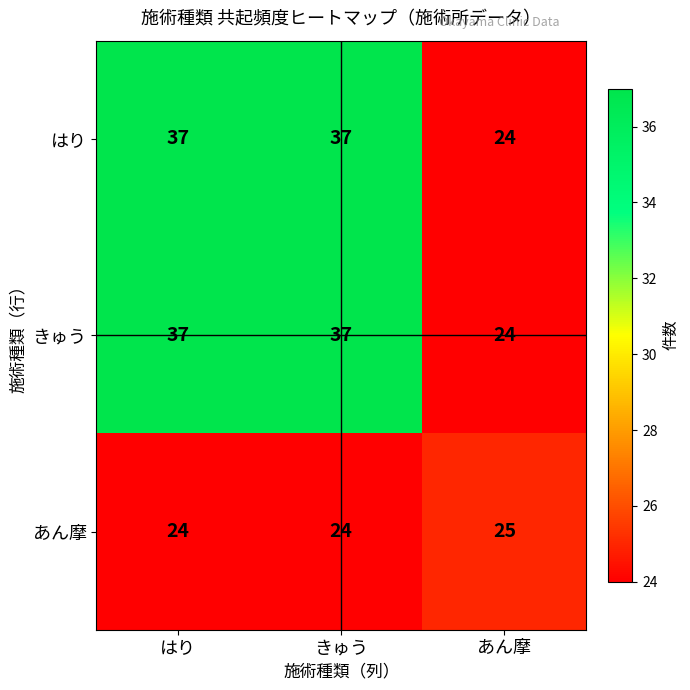

Reading left to right, extract all data points from this chart.

はり: はり=37	きゅう=37	あん摩=24
きゅう: はり=37	きゅう=37	あん摩=24
あん摩: はり=24	きゅう=24	あん摩=25